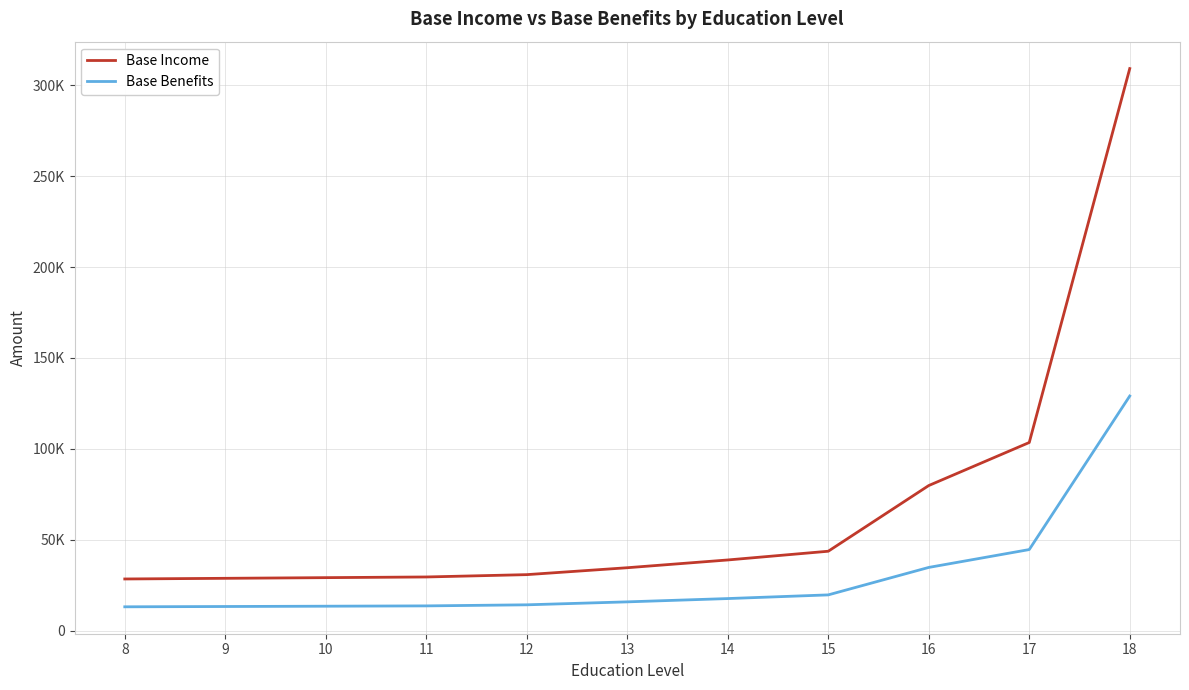

True or false: Base Income has more than 1 interior local peaks.

False